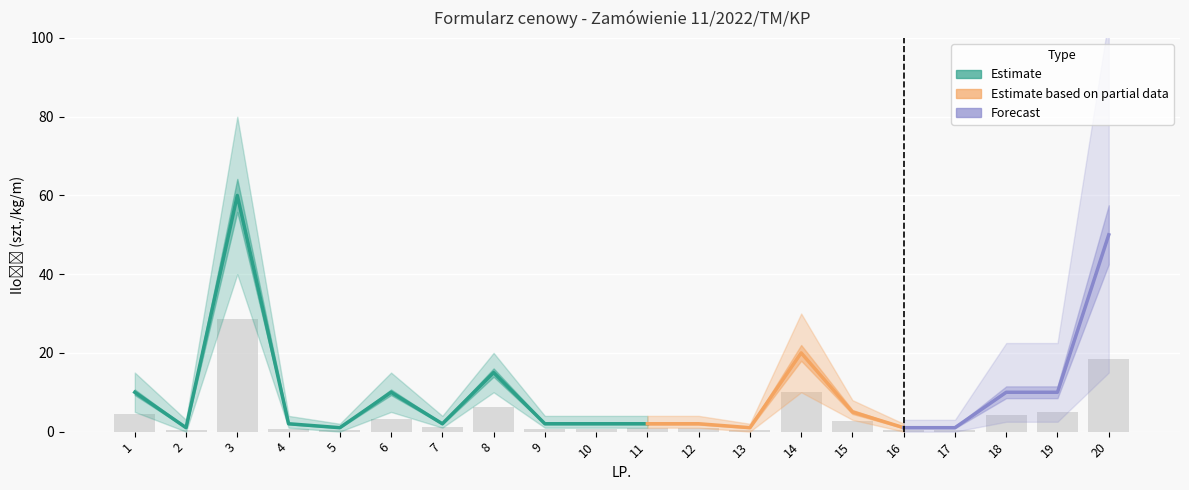

What is the spread (max minus min) of values at 17?

2